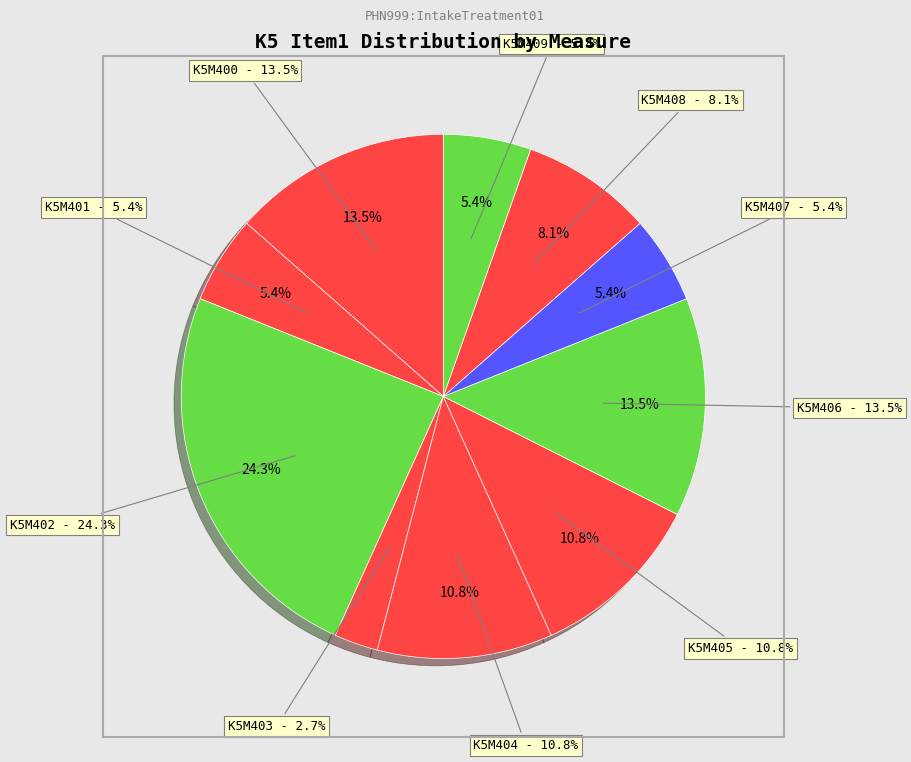

True or false: K5M405 accounts for 3% of the total.

False